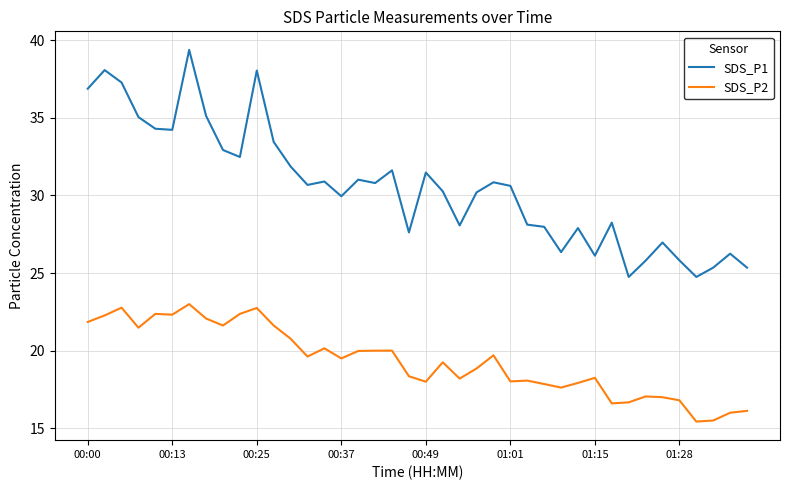

List the series in order of their peak value, lowest first.

SDS_P2, SDS_P1